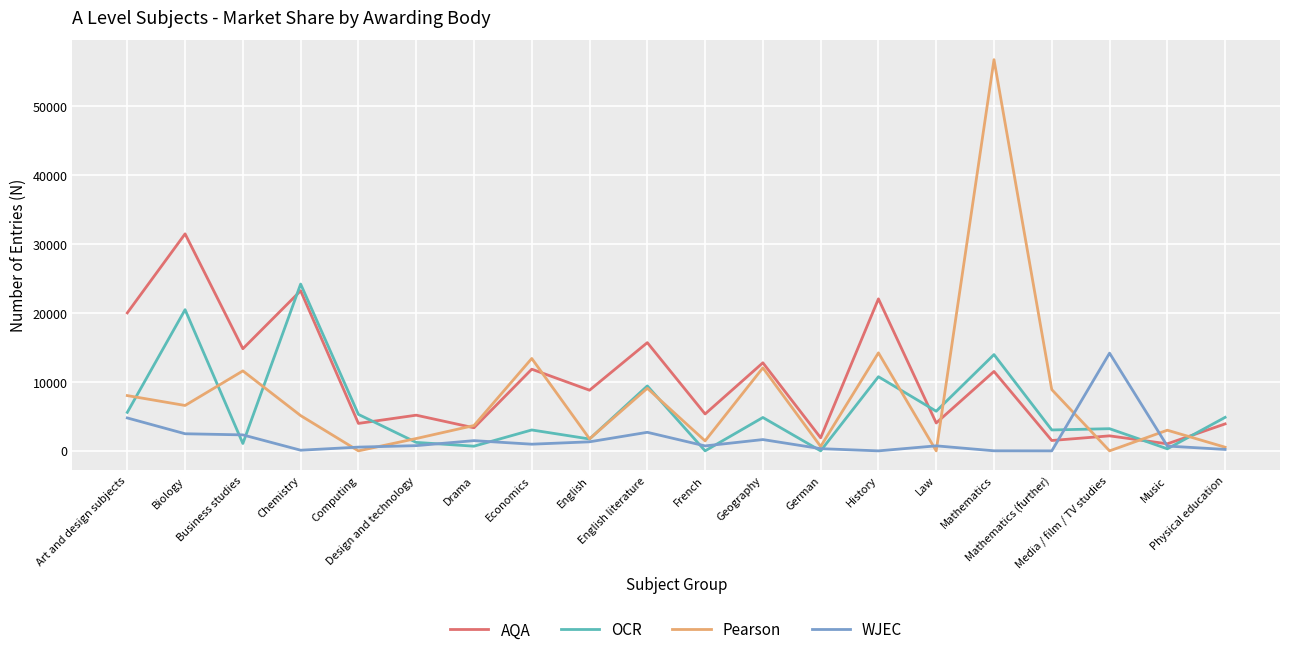

True or false: OCR and AQA intersect in this chart.

True